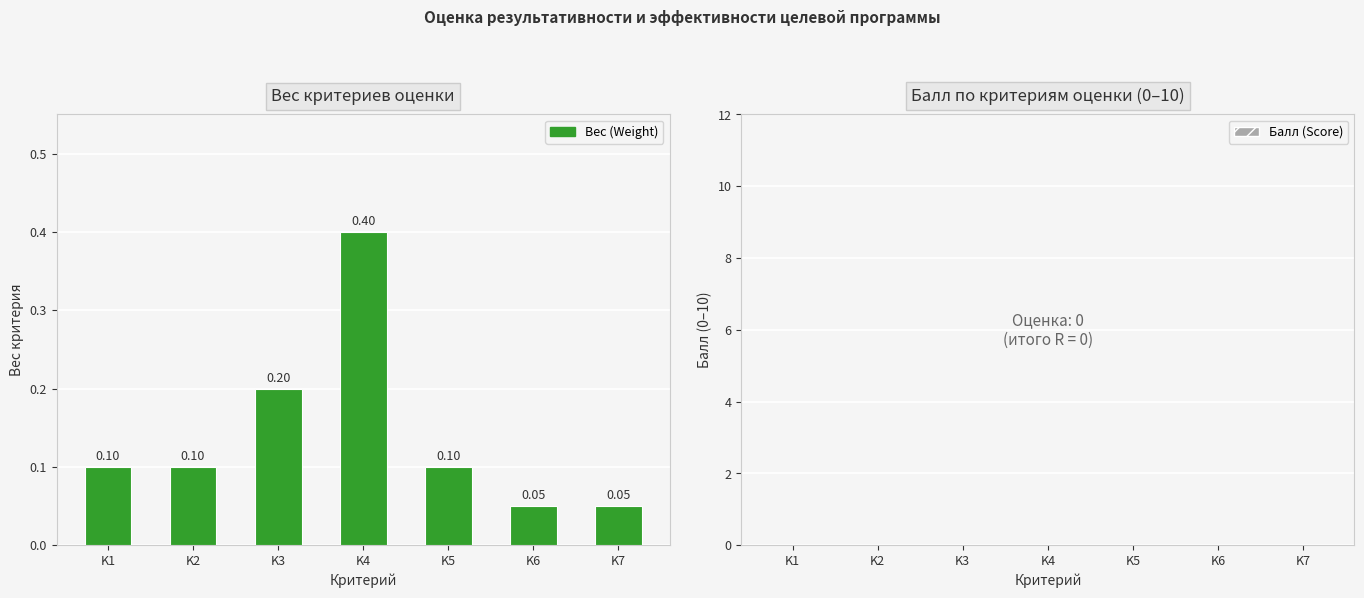

What is the sum of all values?

1.0